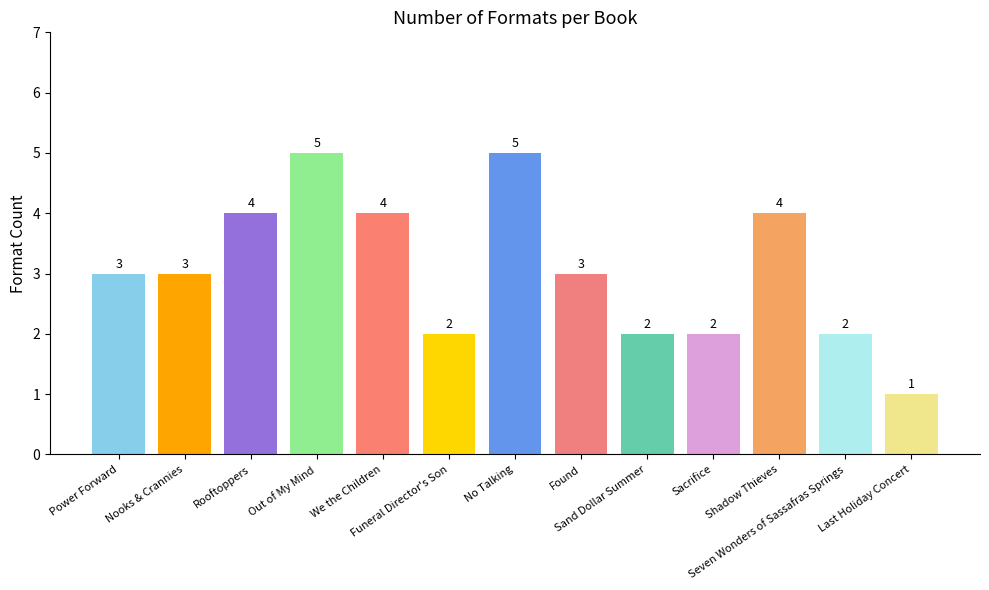

Between Shadow Thieves and Funeral Director's Son, which is larger?

Shadow Thieves